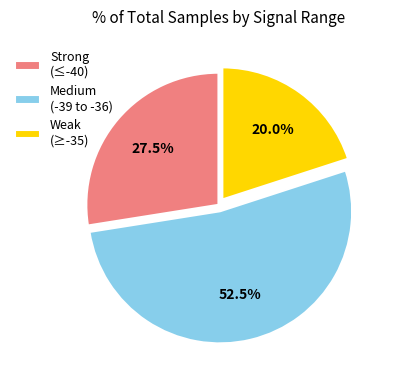

How much of the chart is everything except Strong (≤-40)?

72.5%